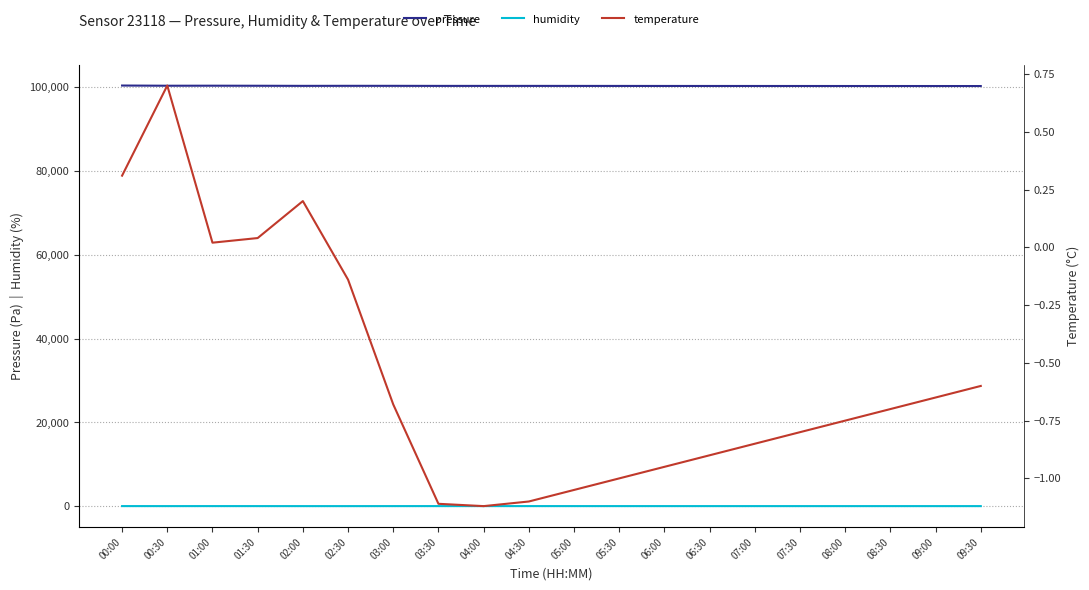

Is it true that temperature equals -0.7 at 08:30?

True